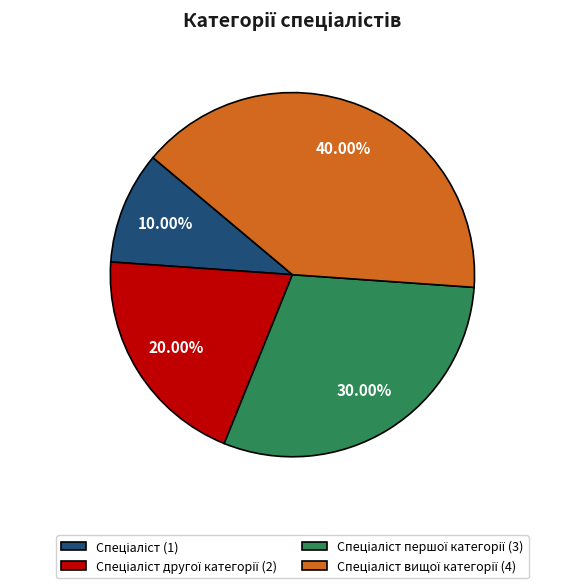

Is there any slice that represents more than half of the pie?

No